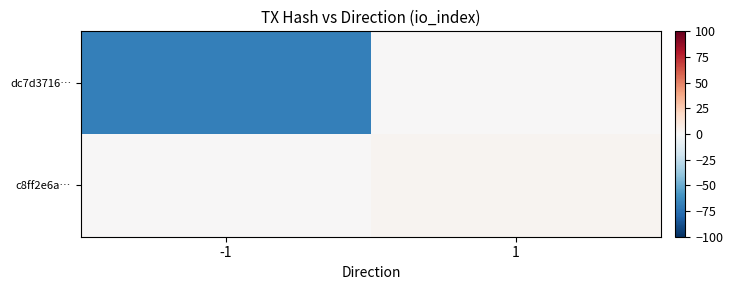

At which category is the sum across all series the highest?

1